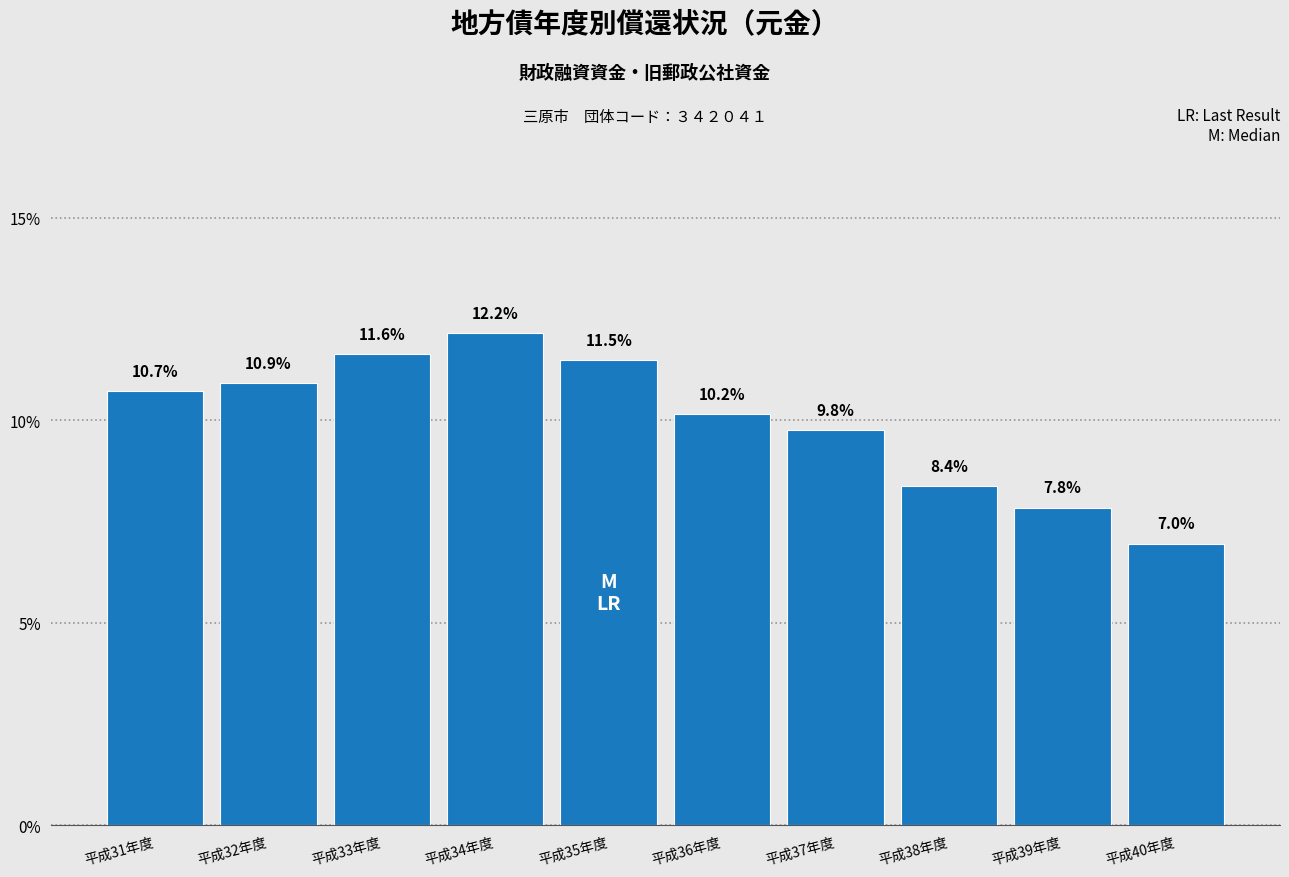

Reading left to right, list all the values displayed in this chart.

10.7	10.9	11.6	12.2	11.5	10.2	9.8	8.4	7.8	7.0